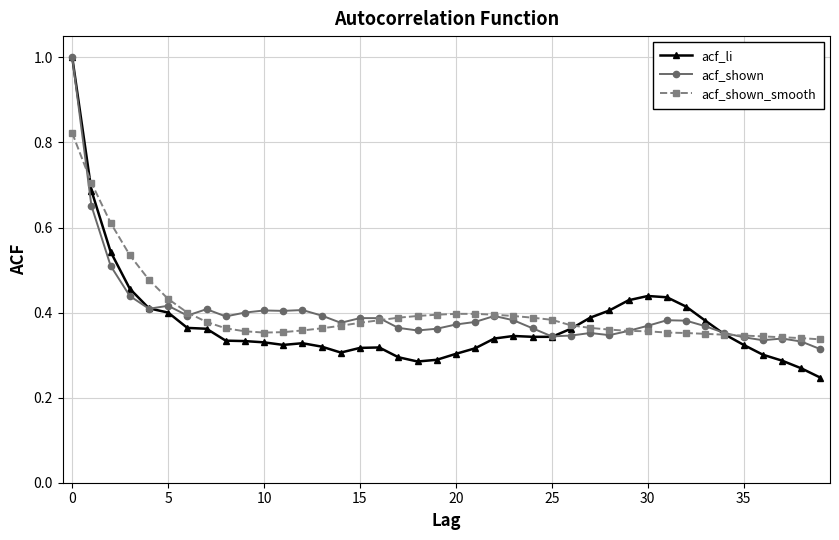

Is this an area chart (filled region under the line)?

No